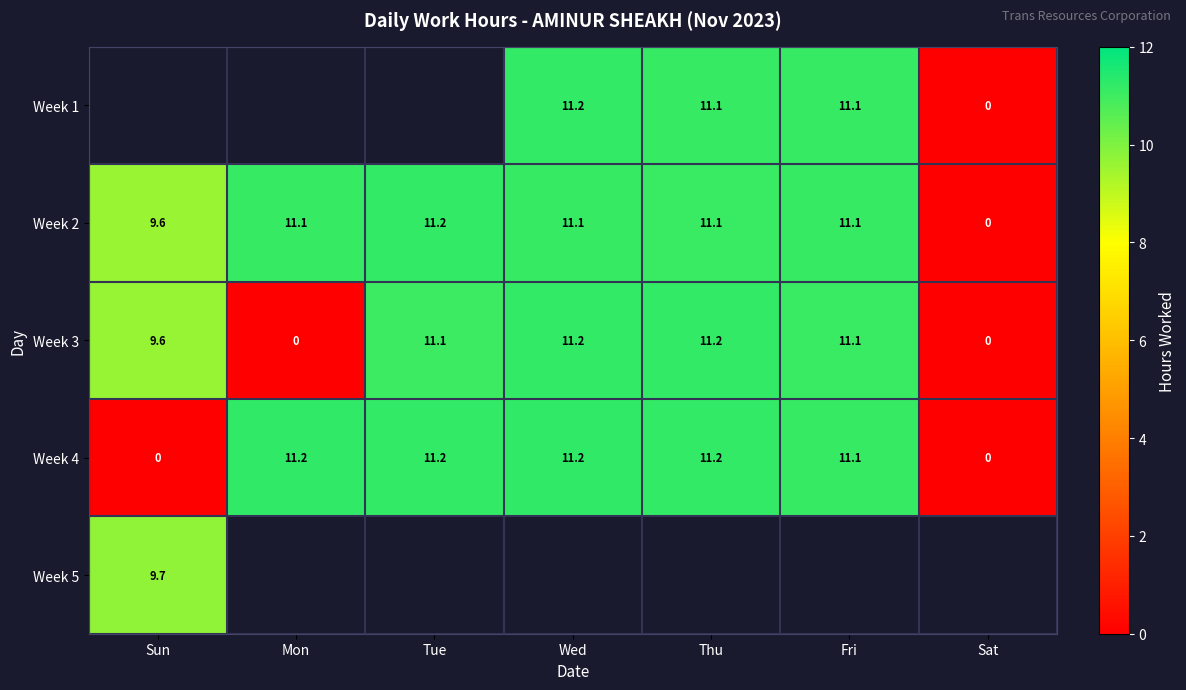

Is the value of Week 4 at Tue greater than the value of Week 3 at Tue?

Yes